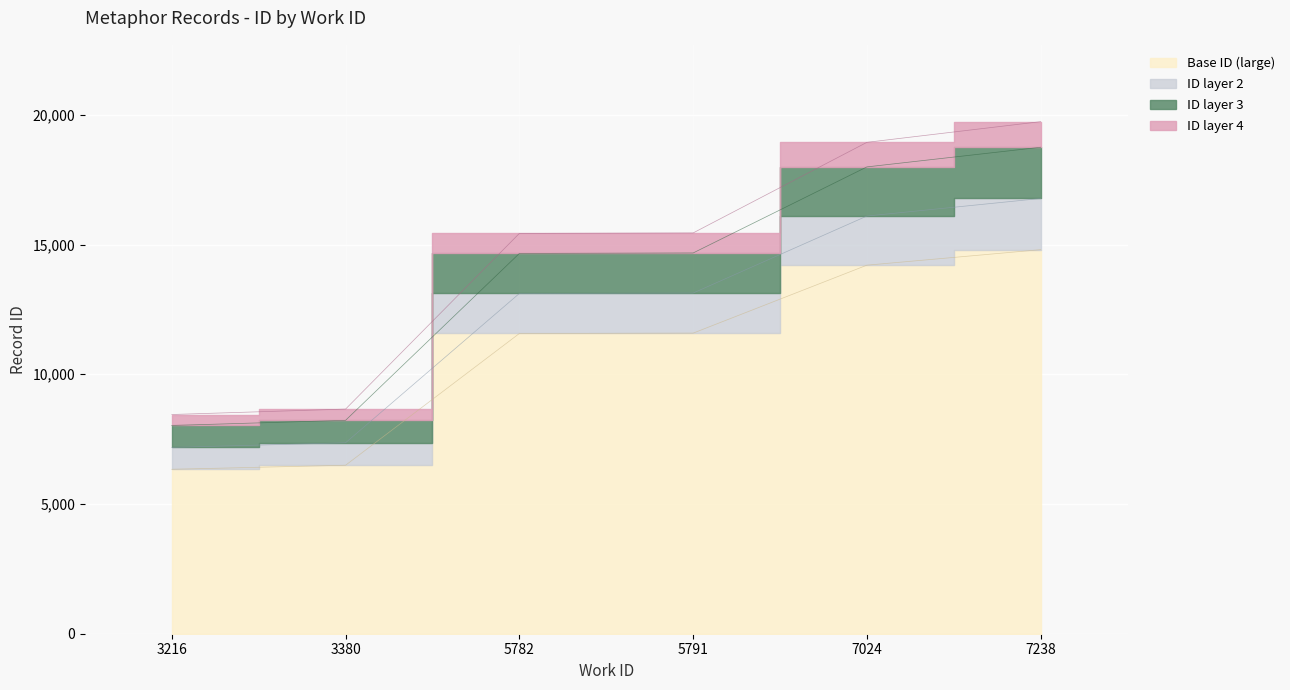

Is the value of id at 3380 greater than the value of work_id at 7024?

No